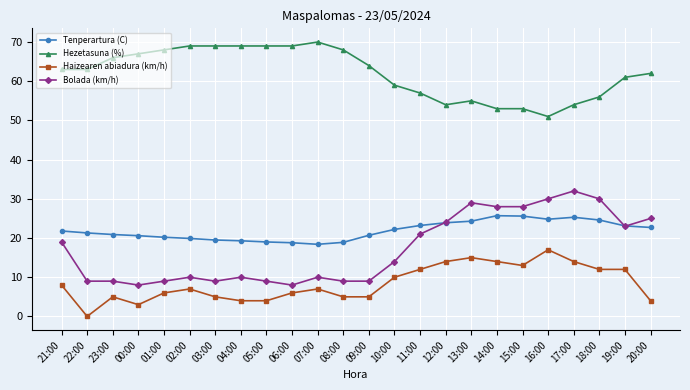

At which category does Haizearen abiadura (km/h) reach its first local valley?

22:00